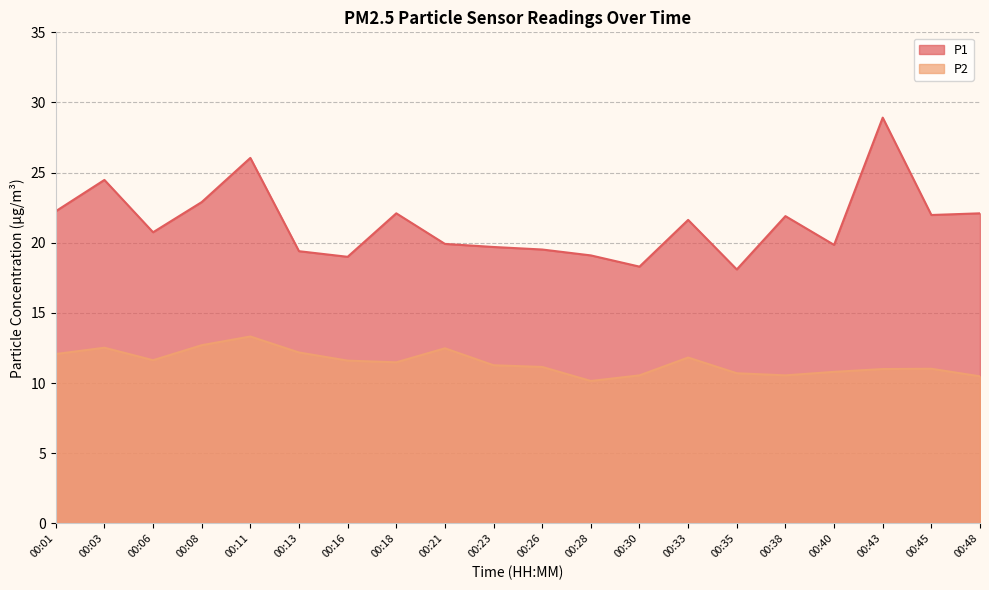

Reading left to right, transcribe all the data shown in this chart.

P1: 00:01=22.2	00:03=24.5	00:06=20.8	00:08=22.9	00:11=26.1	00:13=19.4	00:16=19.0	00:18=22.1	00:21=19.9	00:23=19.7	00:26=19.5	00:28=19.1	00:30=18.3	00:33=21.6	00:35=18.1	00:38=21.9	00:40=19.9	00:43=28.9	00:45=22.0	00:48=22.1
P2: 00:01=12.1	00:03=12.5	00:06=11.6	00:08=12.7	00:11=13.3	00:13=12.2	00:16=11.6	00:18=11.5	00:21=12.5	00:23=11.3	00:26=11.2	00:28=10.2	00:30=10.6	00:33=11.8	00:35=10.7	00:38=10.6	00:40=10.8	00:43=11.0	00:45=11.0	00:48=10.5